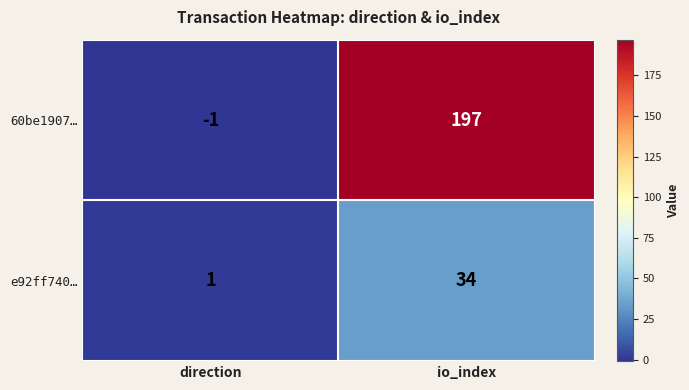

Reading left to right, what are all the values shown in this chart?

60be1907…: direction=-1	io_index=197
e92ff740…: direction=1	io_index=34